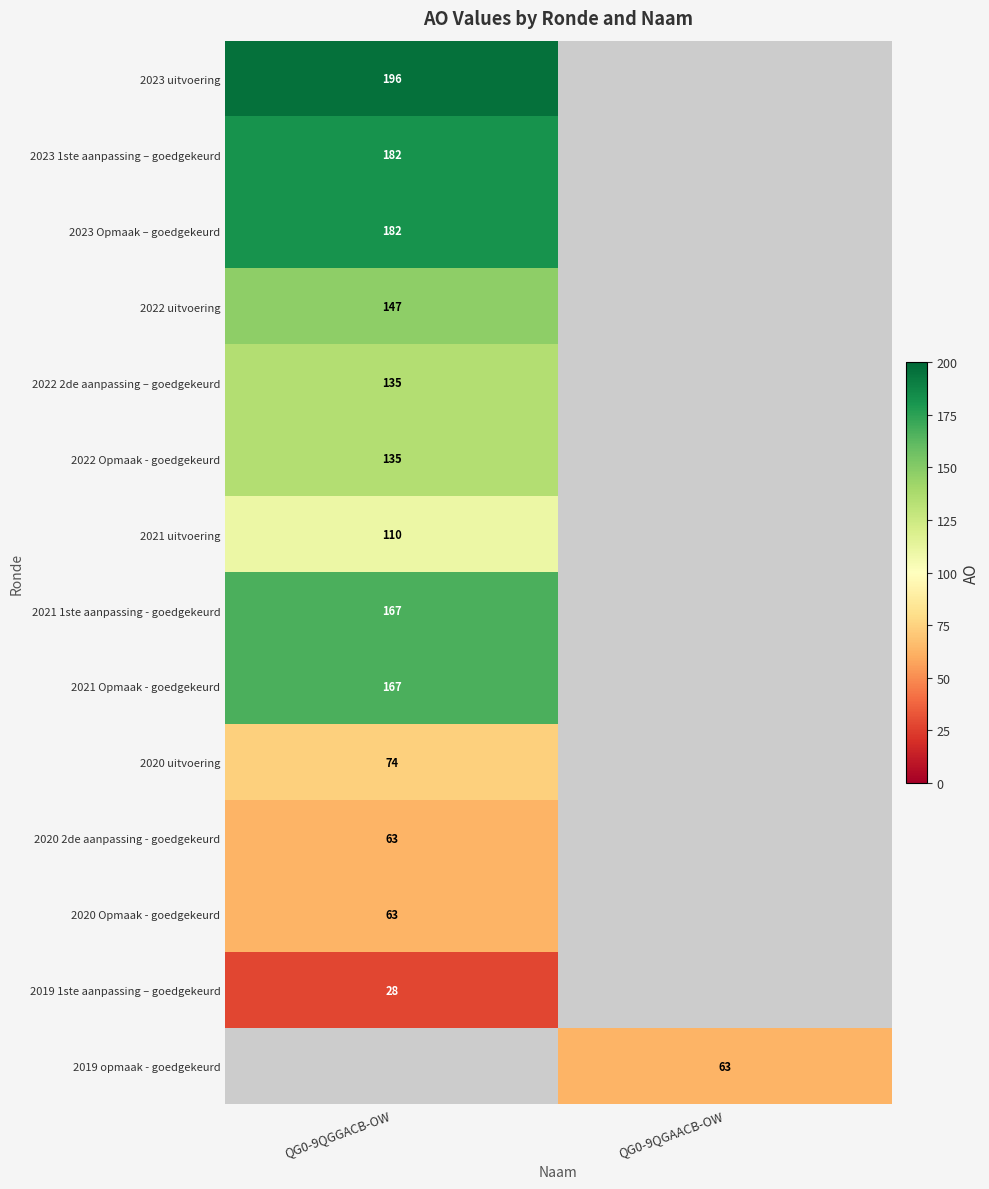

The 2019 1ste aanpassing – goedgekeurd series shows 43 at QG0-9QGGACB-OW. True or false?

False